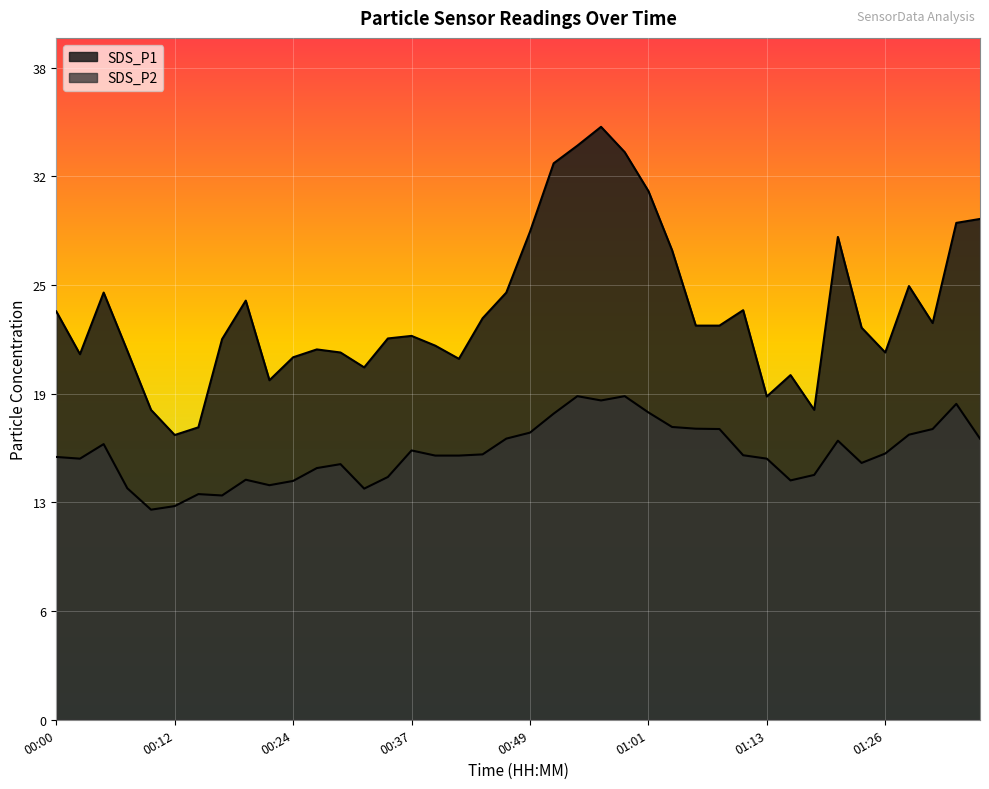

What position from the left is 01:01?

26